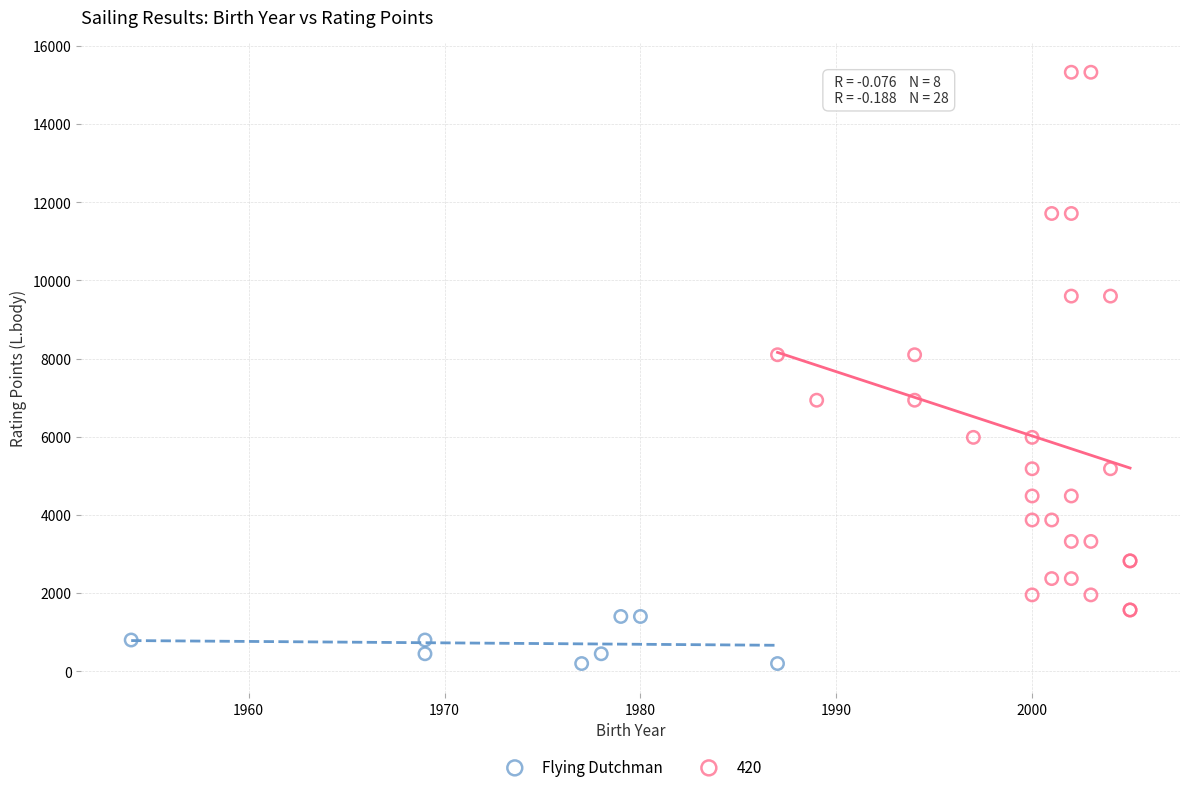

Which series has the largest Y range (max minus min)?

420